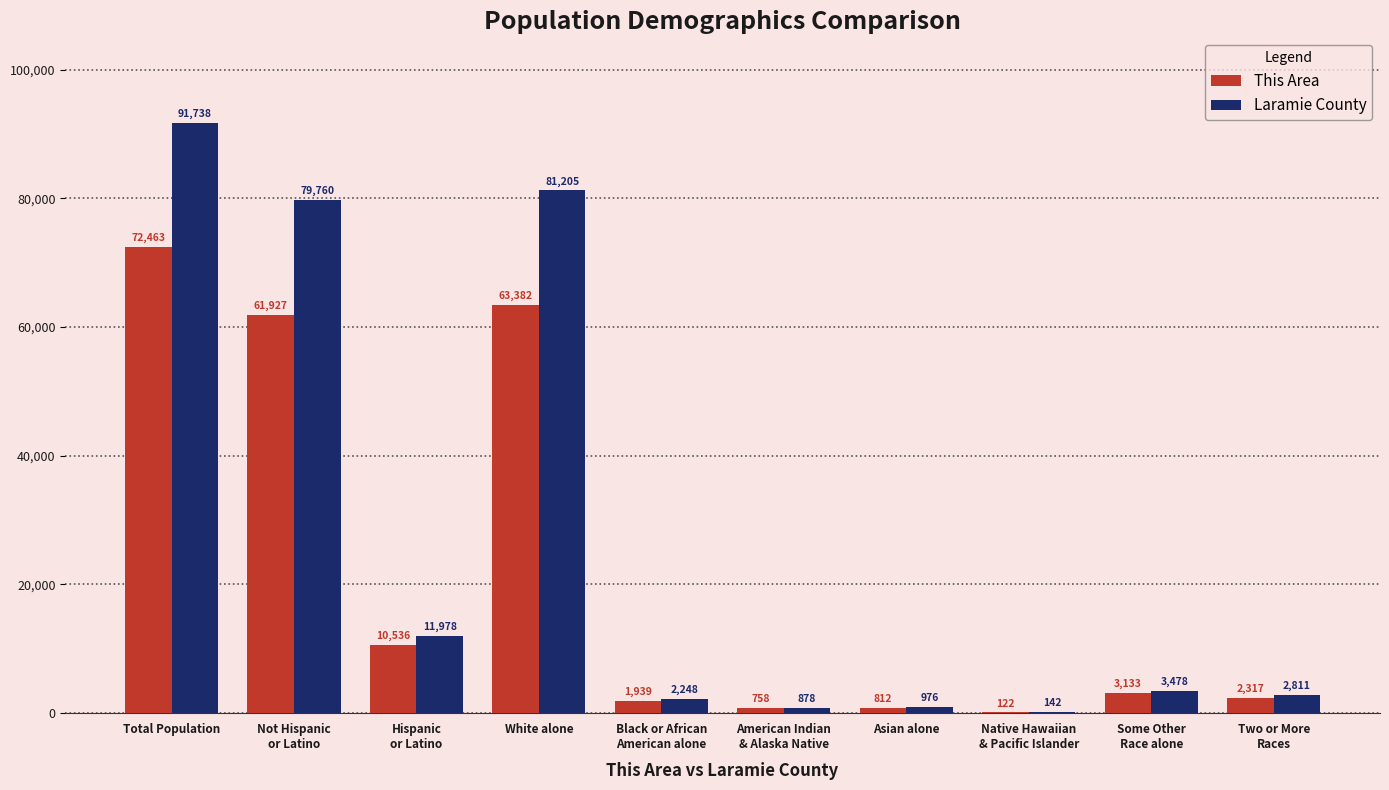

Is the value of This Area at Not Hispanic
or Latino greater than the value of Laramie County at Not Hispanic
or Latino?

No